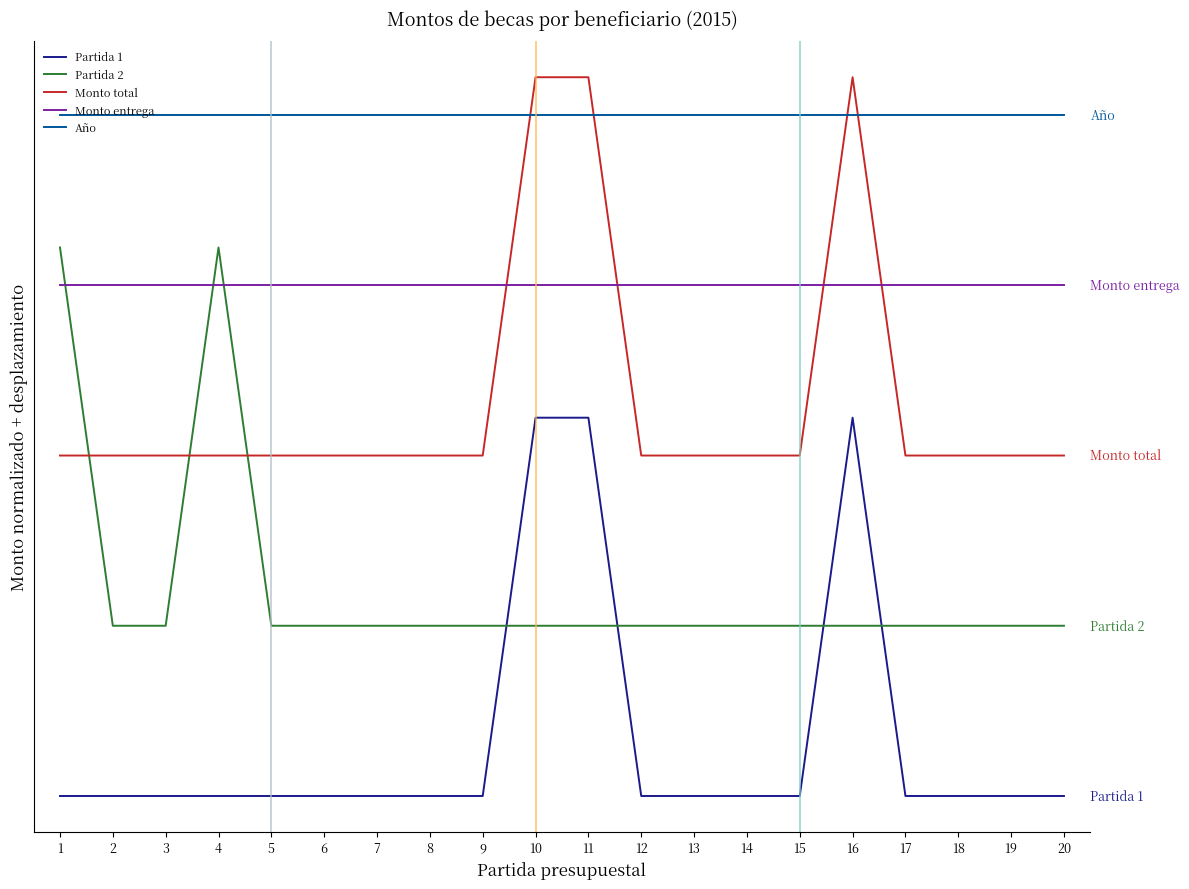

What are all the series names shown in the legend?

Partida 1, Partida 2, Monto total, Monto entrega, Año